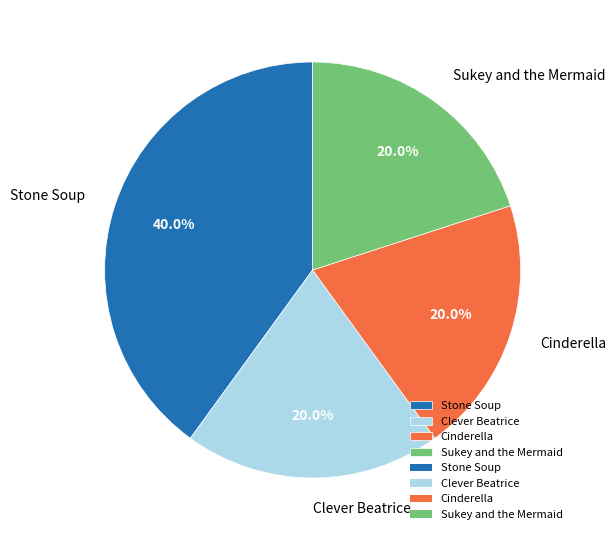

What portion of the pie excludes Cinderella?

80.0%